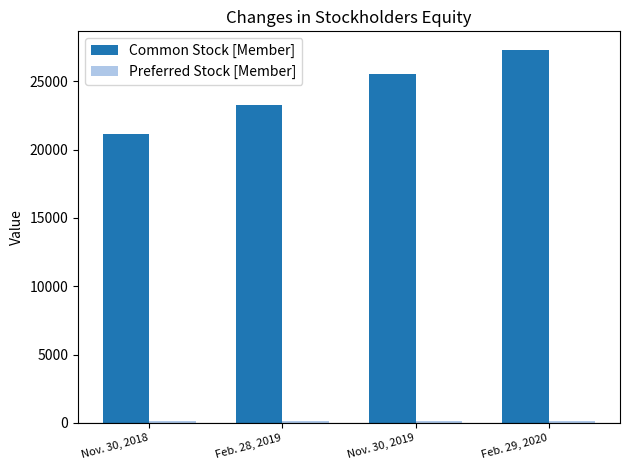

How many Common Stock [Member] values are between 23236 and 27296?

3